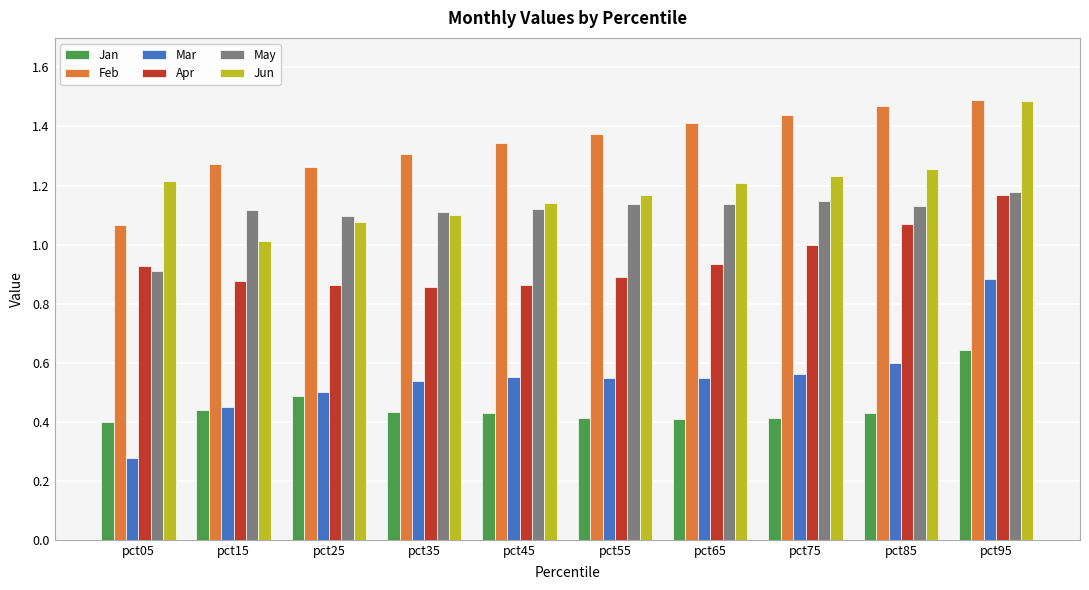

Which series has the largest range (max minus min)?

Mar